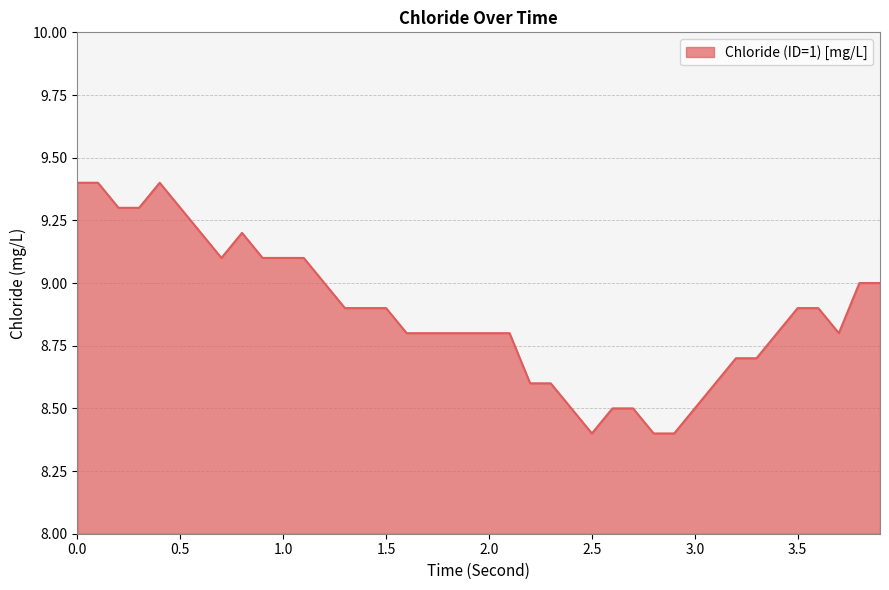

Count the number of categories in the chart.

40